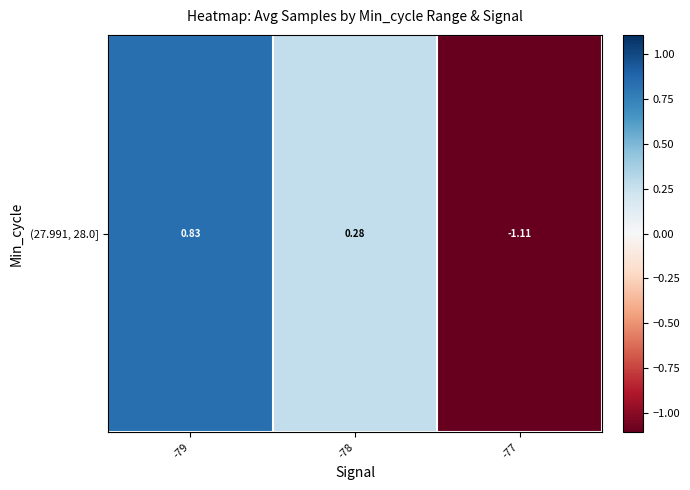

Reading left to right, list all the values displayed in this chart.

-79=0.8	-78=0.3	-77=-1.1